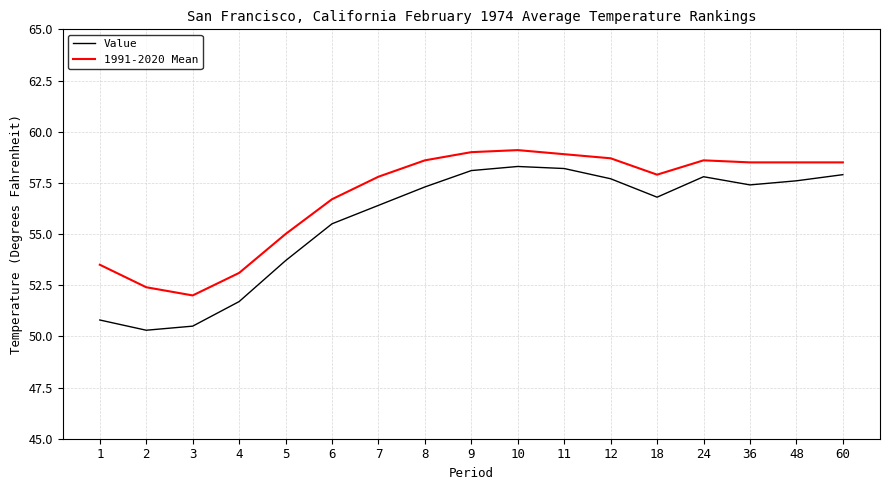

What is the difference between the highest and lowest values at 2?

2.1